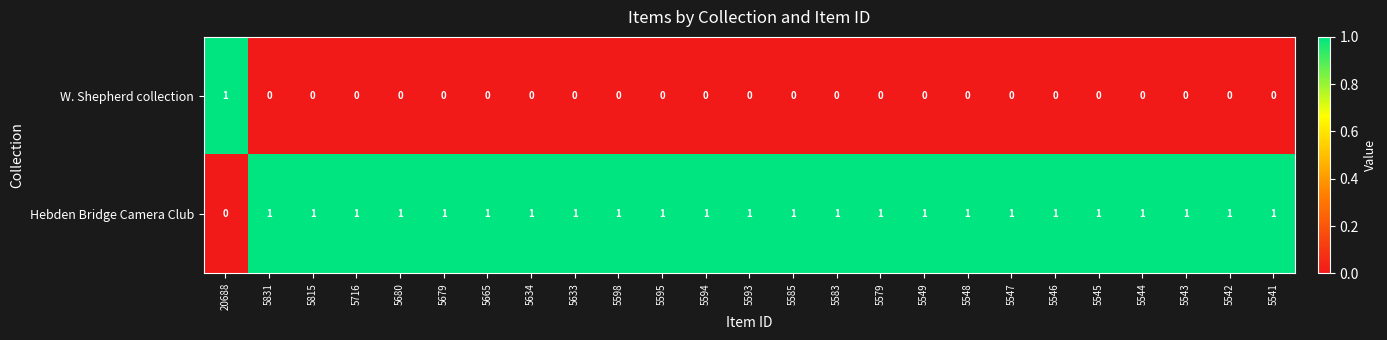

Rank the series at 5831 from lowest to highest value.

W. Shepherd collection, Hebden Bridge Camera Club